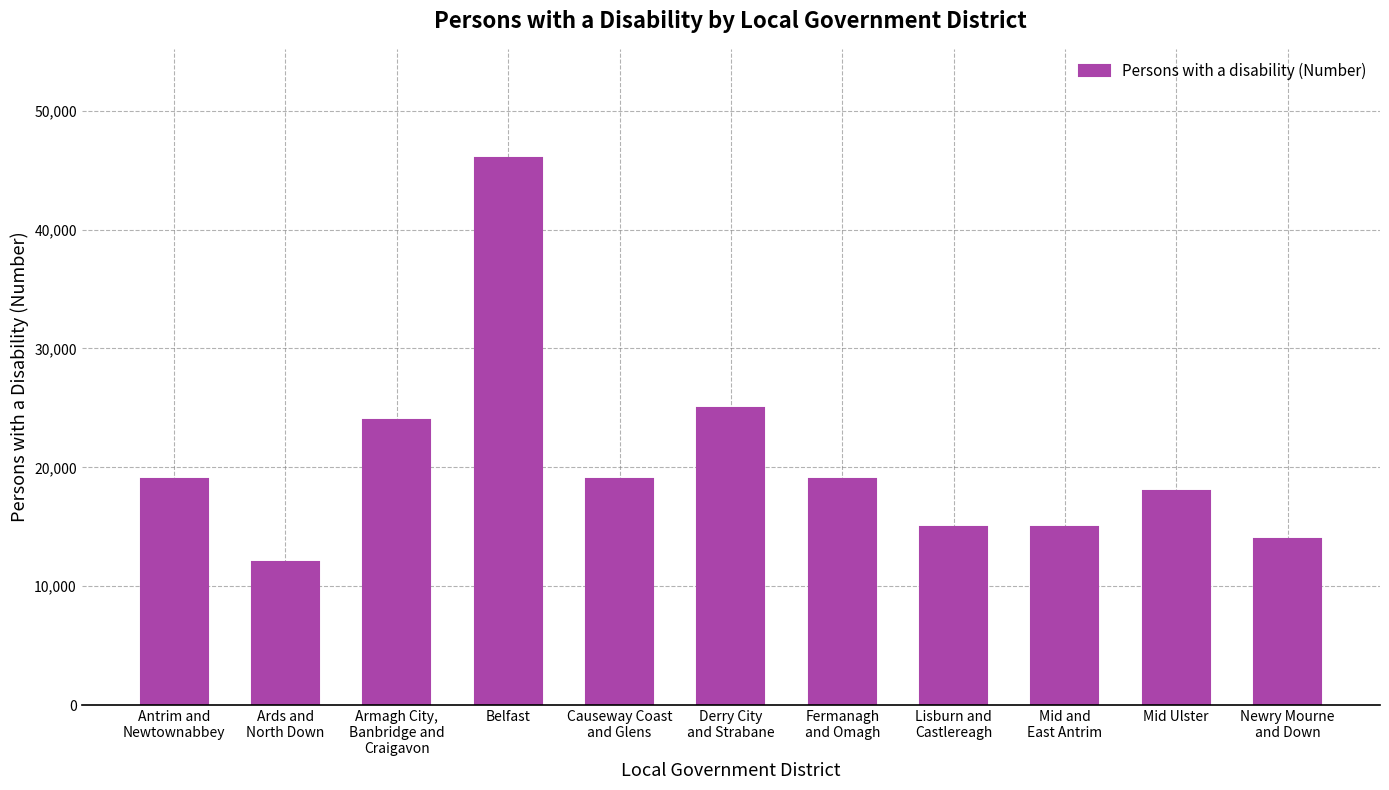

What is the ratio of the value at Mid Ulster to the value at Fermanagh
and Omagh?

0.9